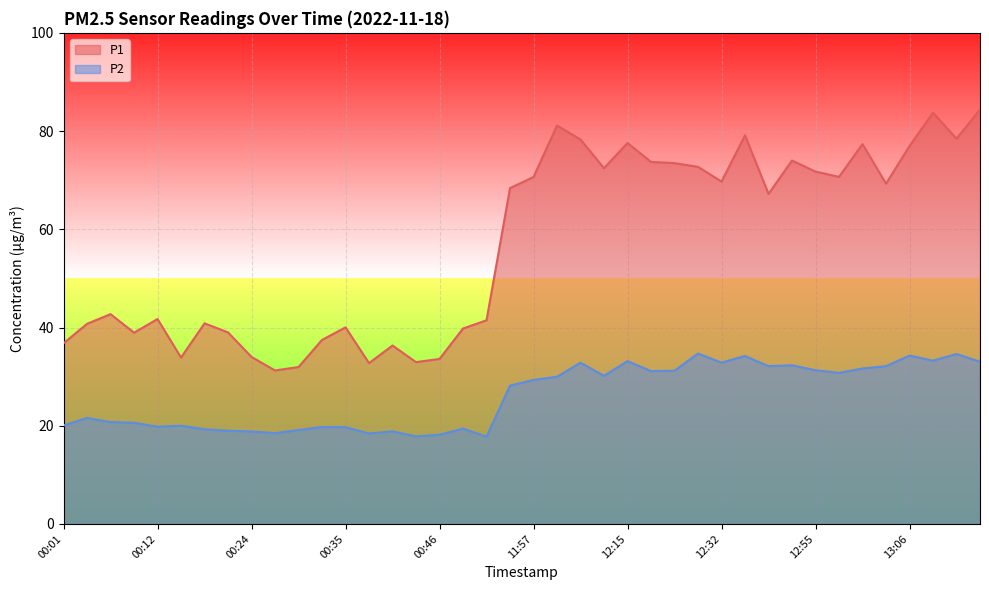

True or false: P2 and P1 intersect in this chart.

False